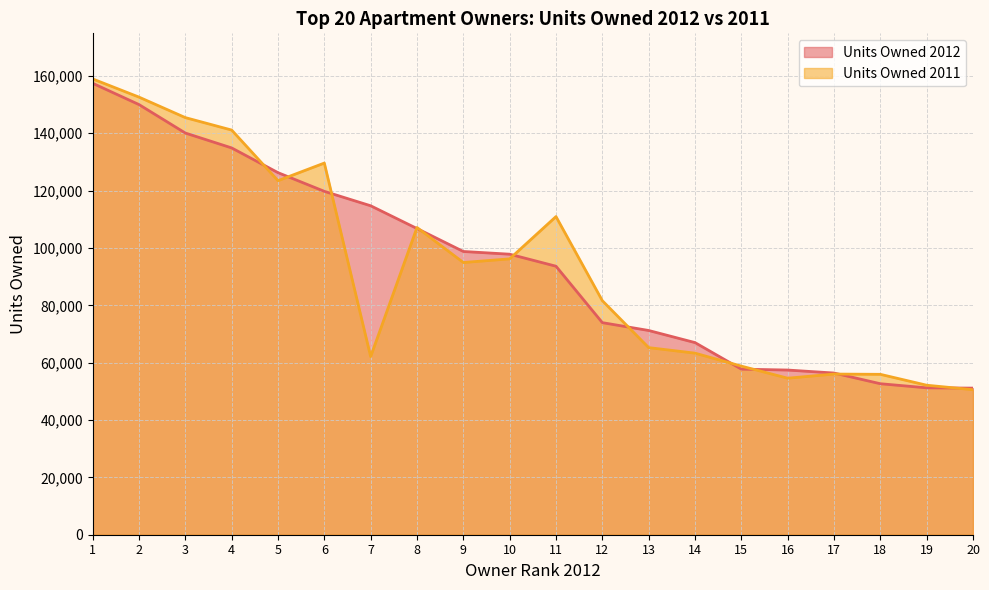

What is the difference between the second highest and second lowest values in the Units Owned 2012 series?

98776